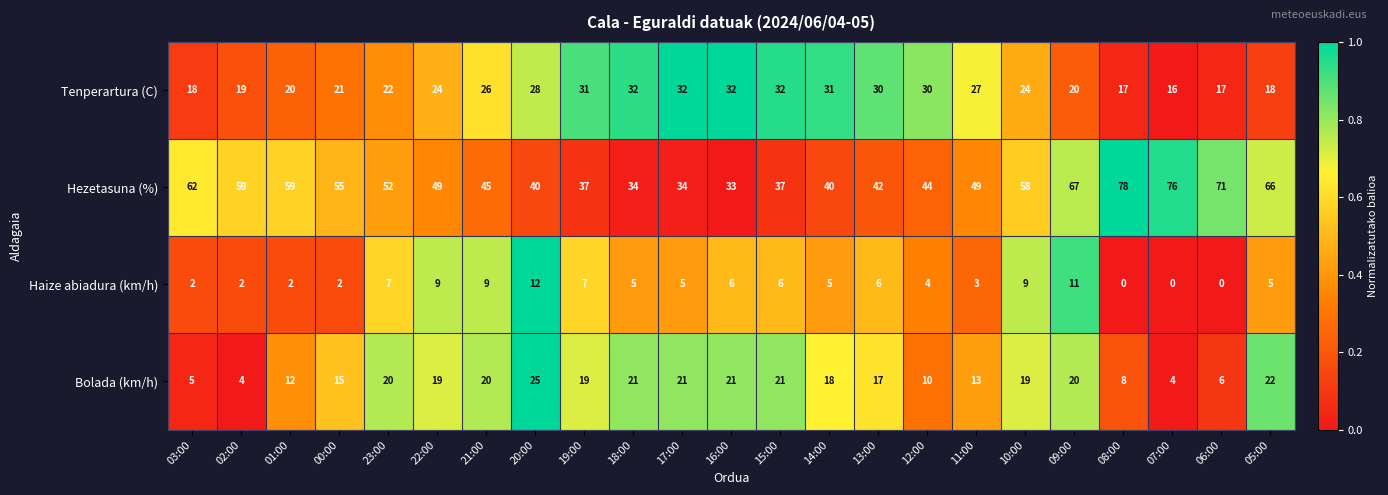

What is the maximum value shown in the chart?

78